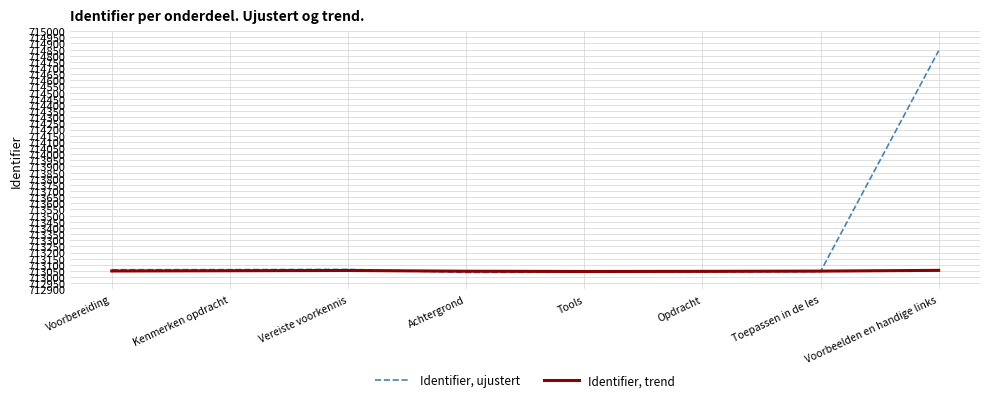

In Identifier, ujustert, how many points are higher than both neighbors (excluding endpoints)?

1